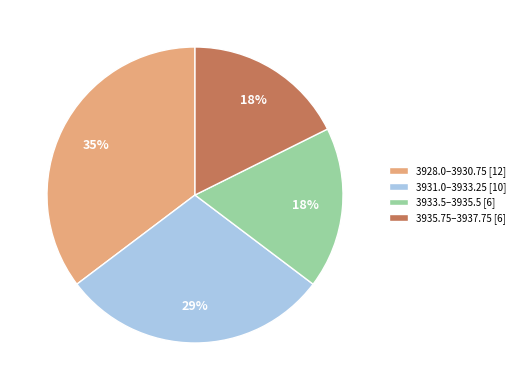

To the nearest percent, what is the combined percentage of 3928.0–3930.75 [12] and 3935.75–3937.75 [6]?

53%